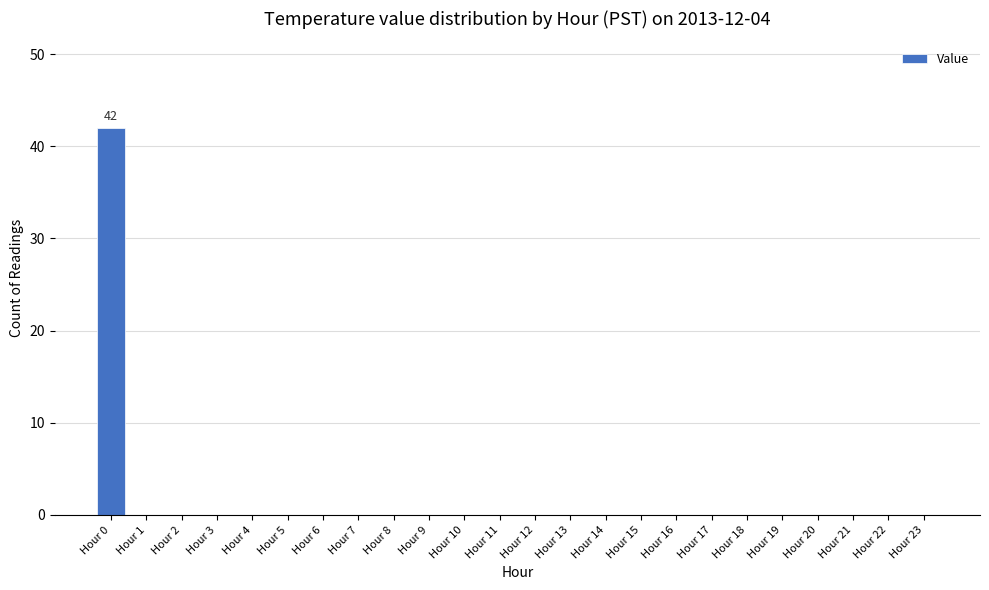

Count the number of categories in the chart.

24